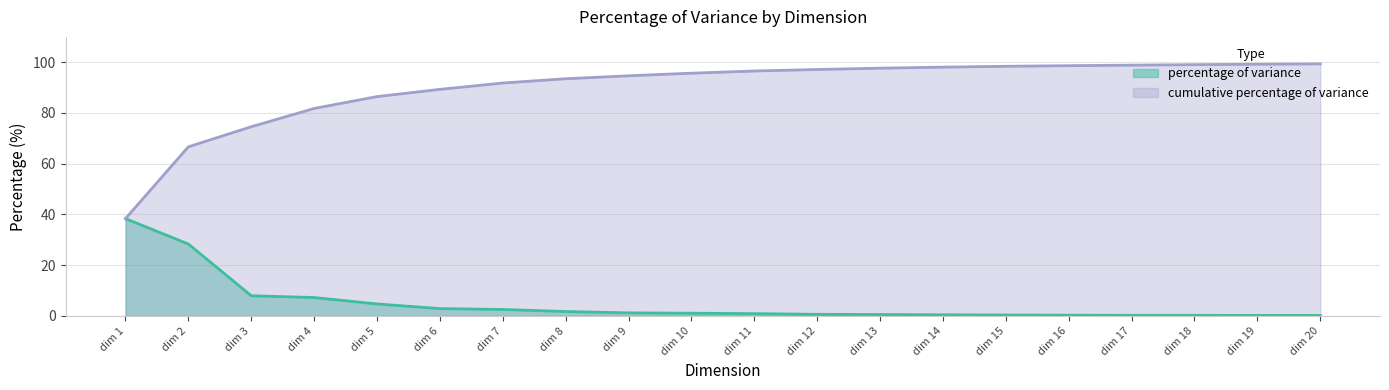

What is the difference between the second highest and minimum values in the cumulative percentage of variance series?

60.9